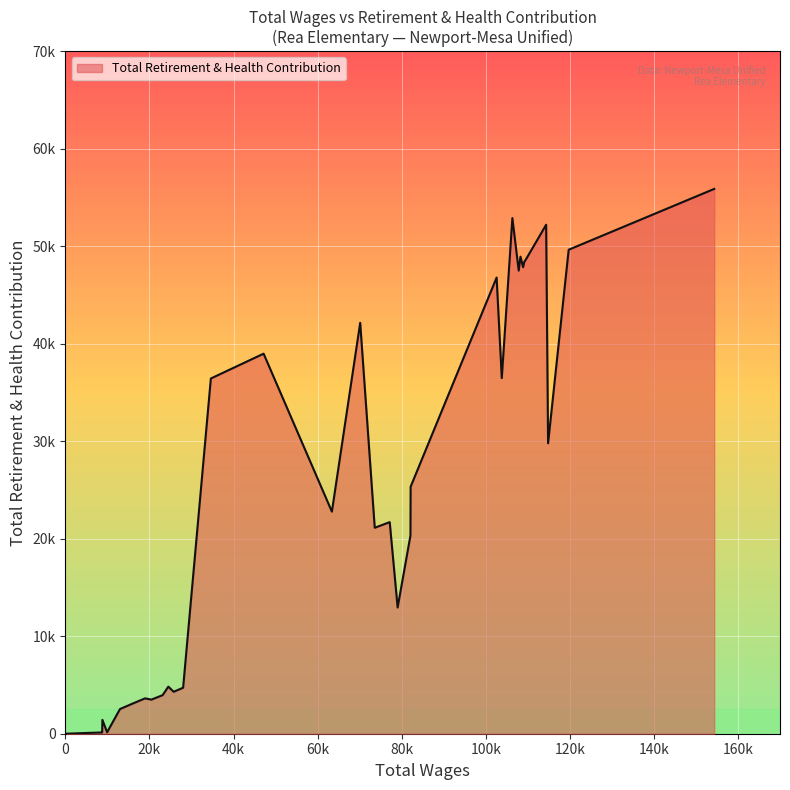

Does the chart have visible grid lines?

Yes